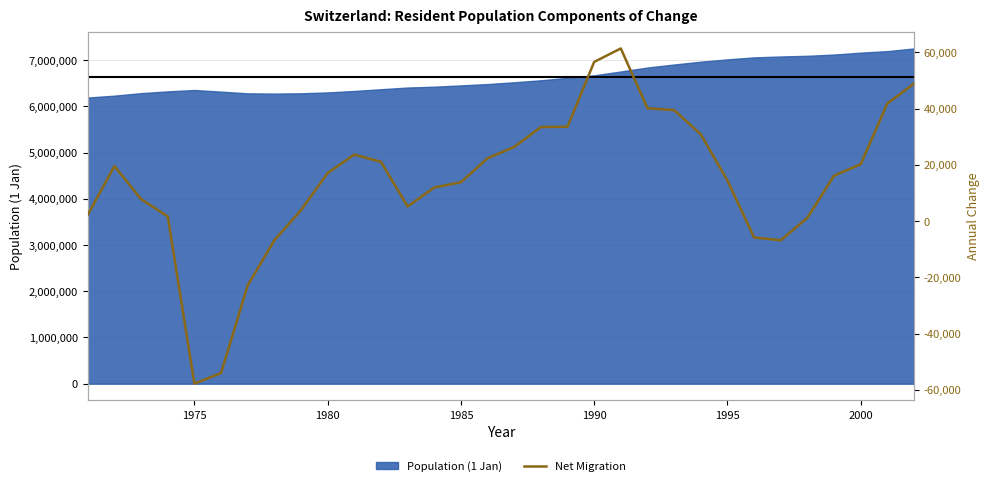

What is the maximum value for Population (1 Jan)?

7255653